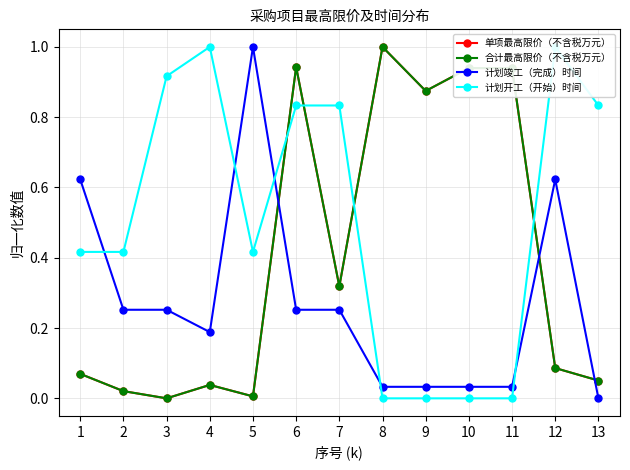

What is the difference between the highest and lowest values at 4?

1.0